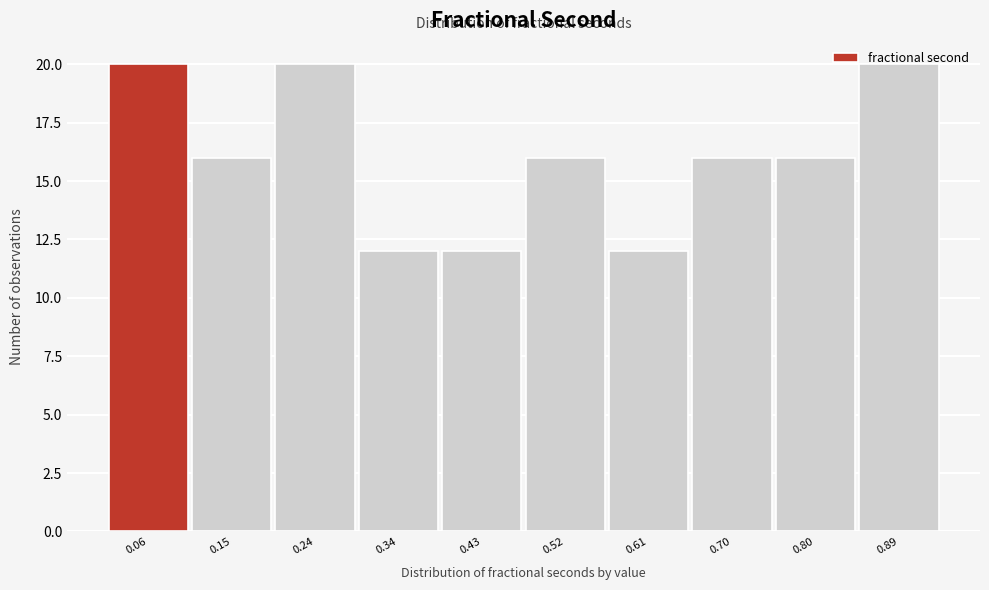

What is the minimum value shown in the chart?

12